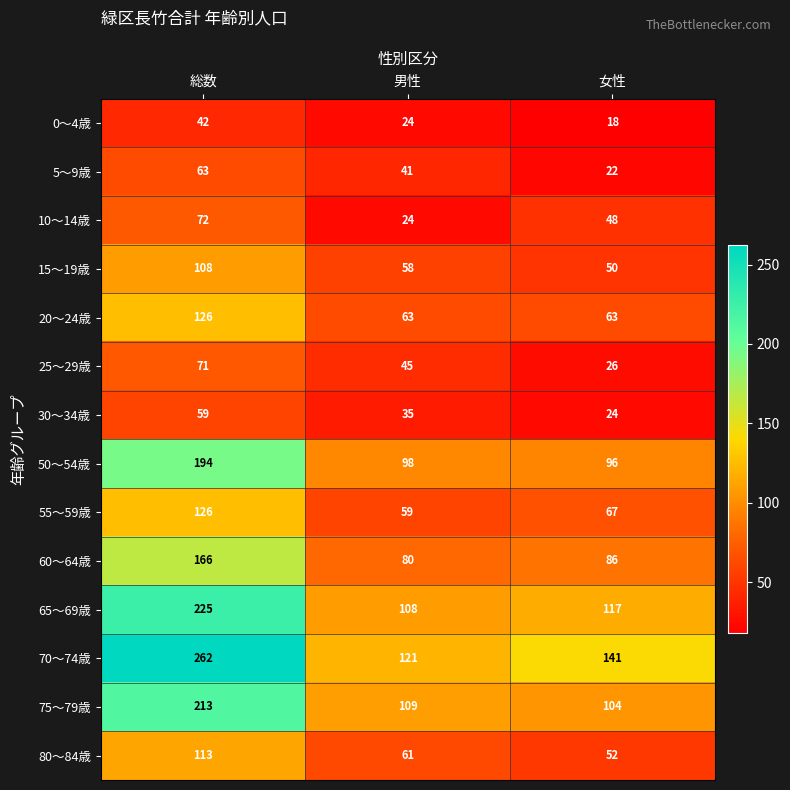

How many 15～19歳 values are between 50 and 108?

3